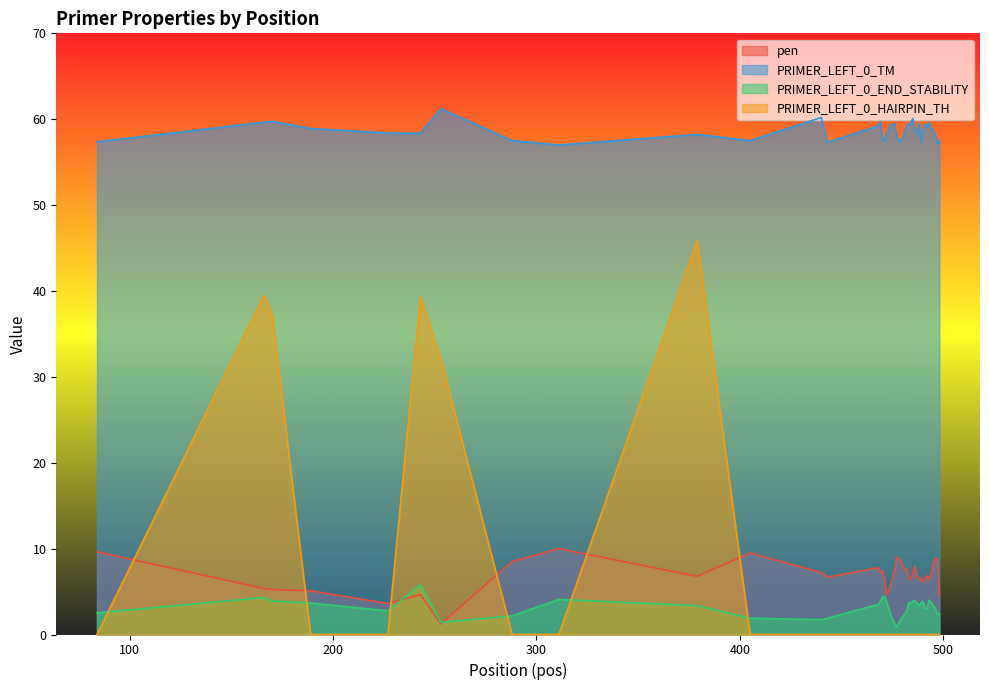

How many lines are shown in the chart?

4